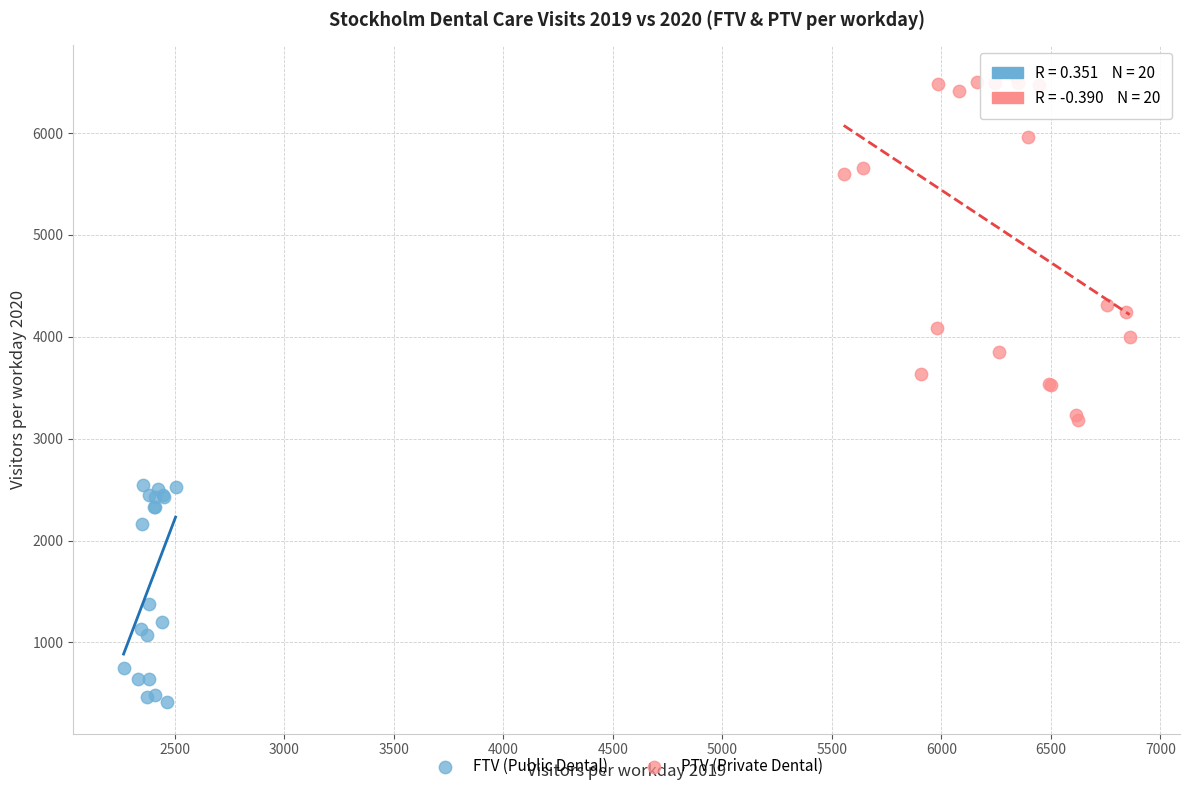

Which series has the largest Y range (max minus min)?

PTV (Private Dental)